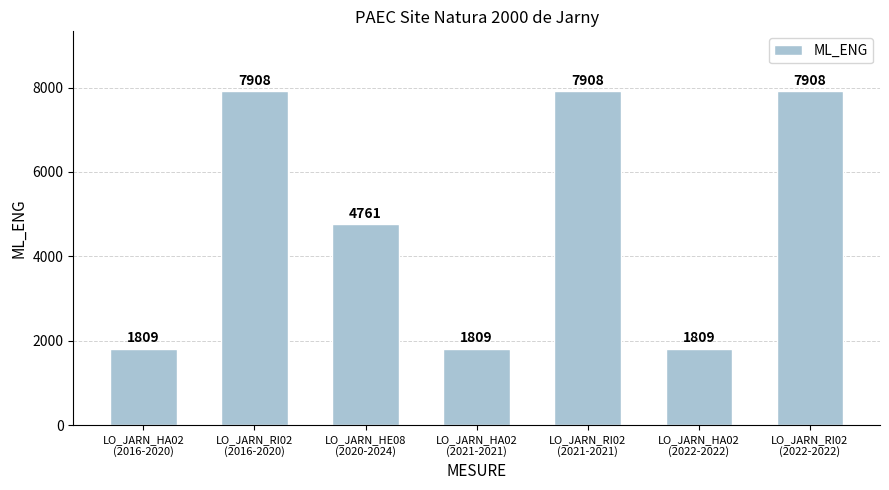

Is it true that the value at LO_JARN_RI02
(2021-2021) is 3968?

False